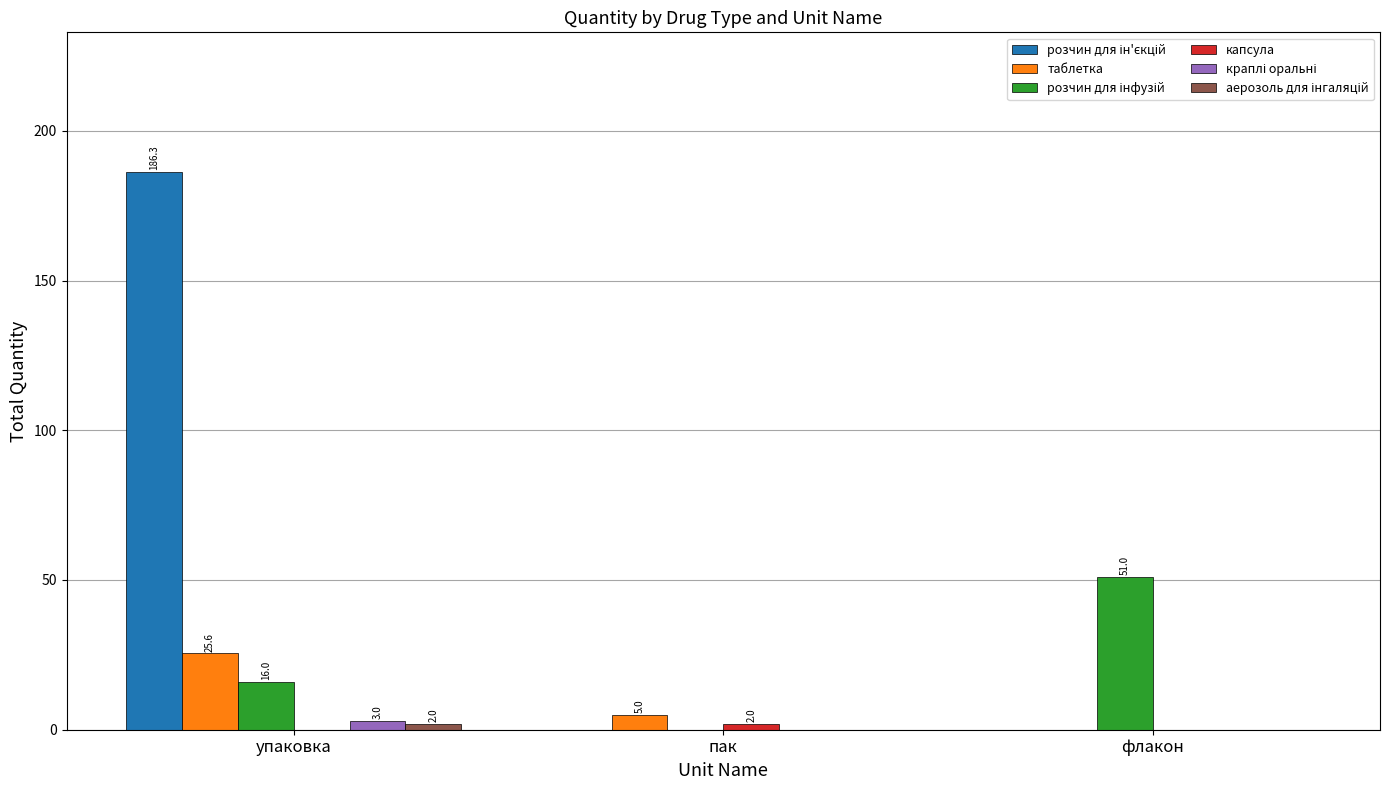

At which category is the sum across all series the highest?

упаковка